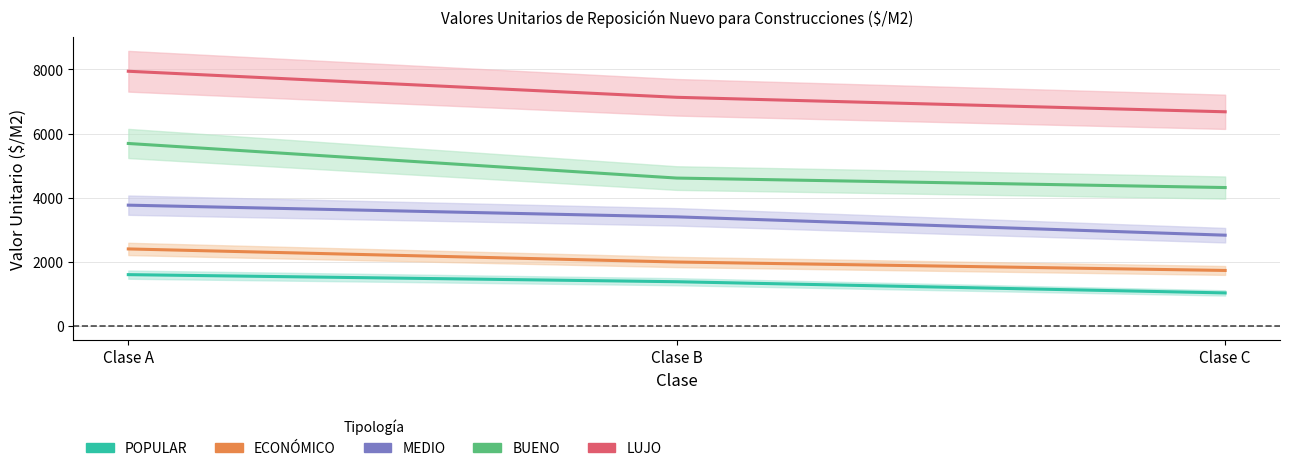

What is the difference between the ECONÓMICO values at Clase A and Clase C?

671.6